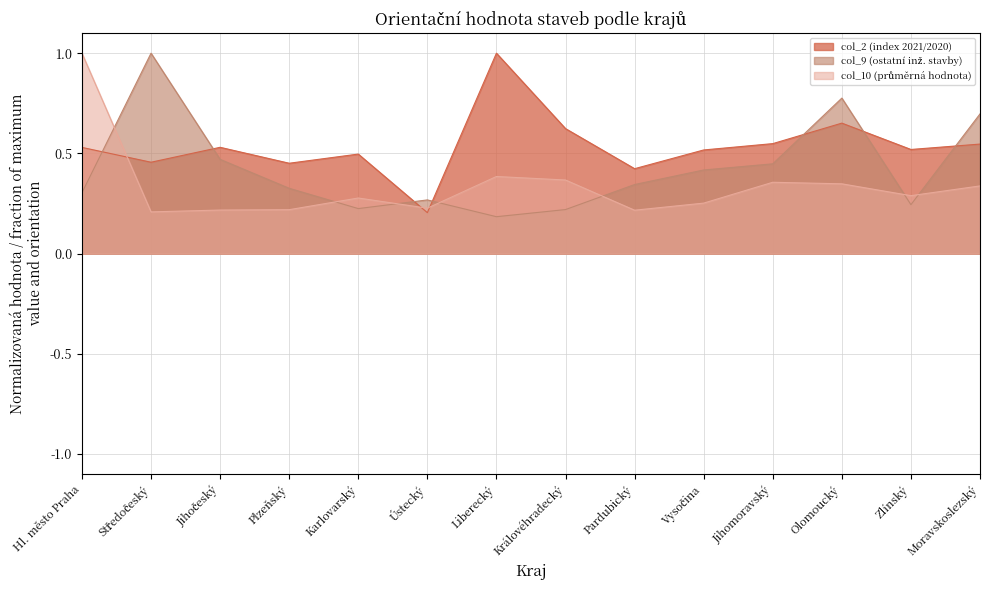

Which series has the widest spread of values?

col_9 (ostatní inž. stavby)